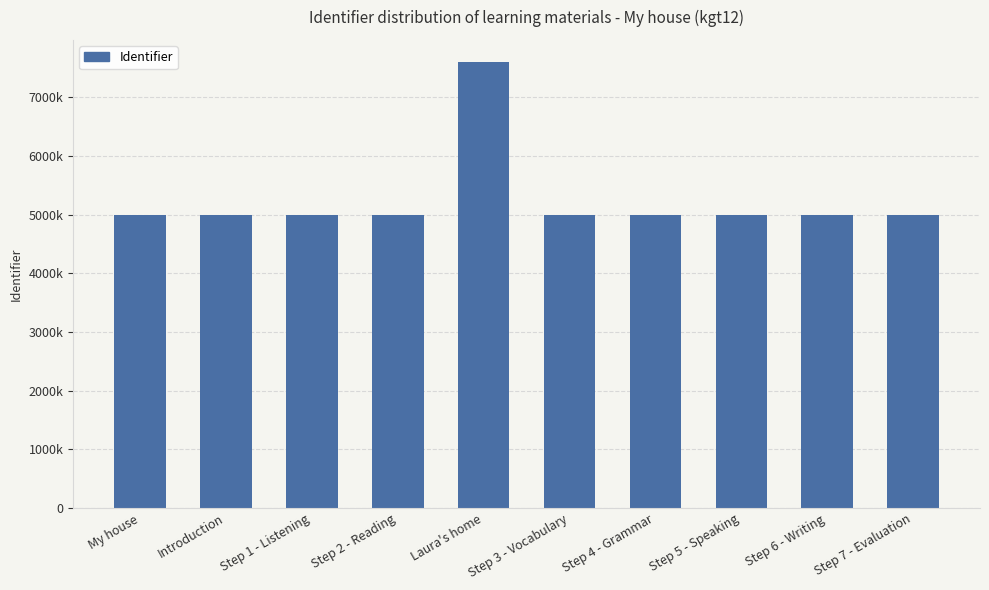

How many categories are shown in the chart?

10